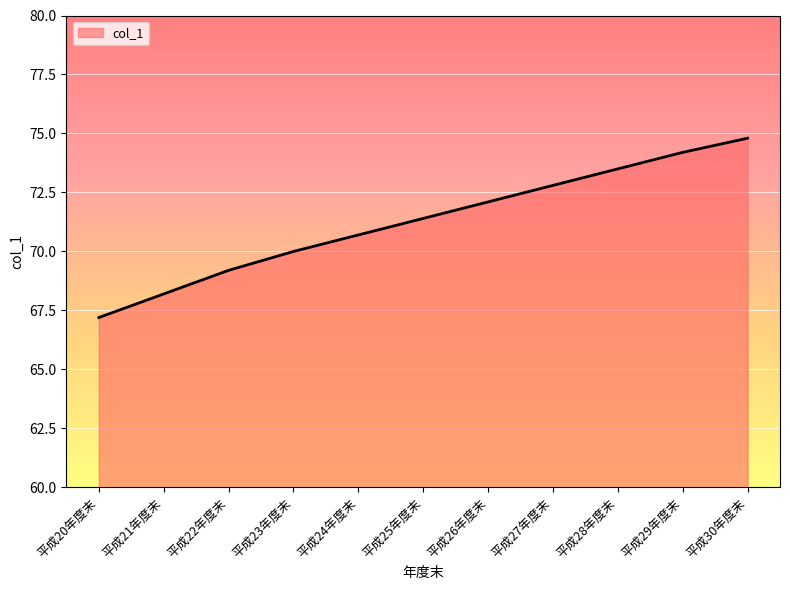

The value at 平成25年度末 is 122.6. True or false?

False